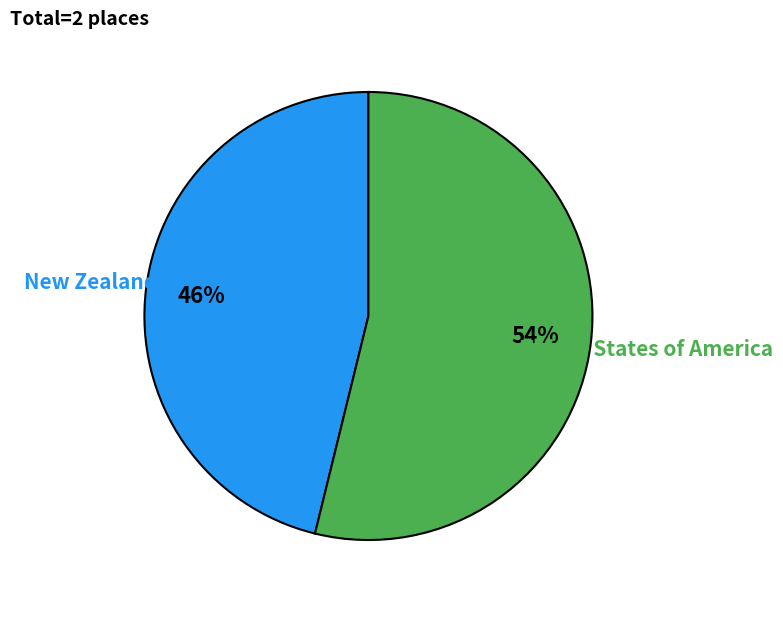

How many segments does this pie chart have?

2